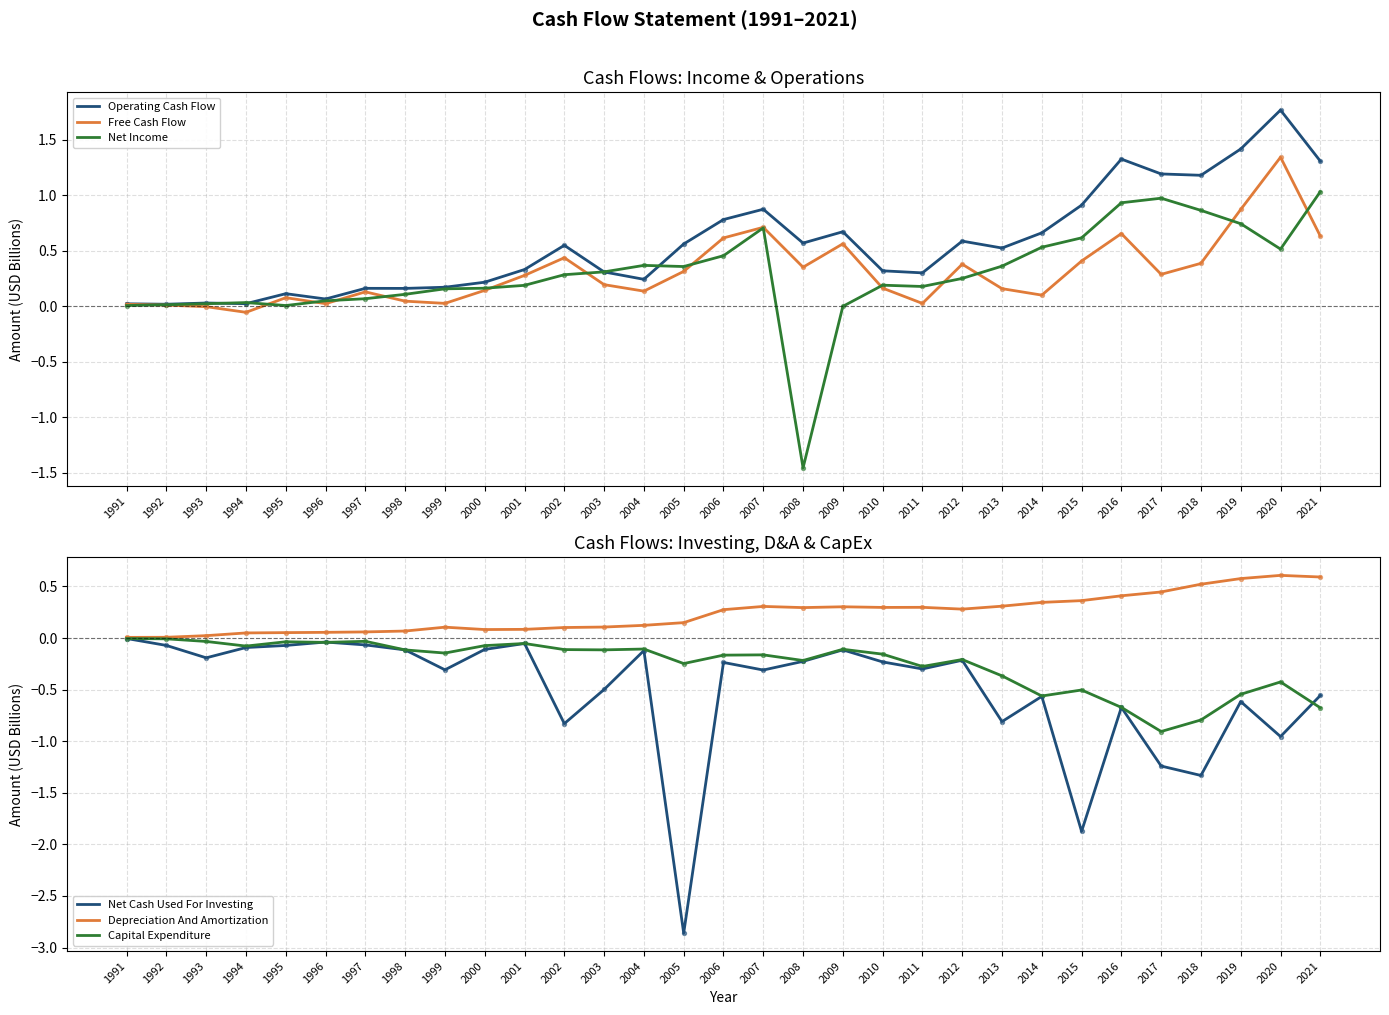

Which series has the largest total across all categories?

Operating Cash Flow